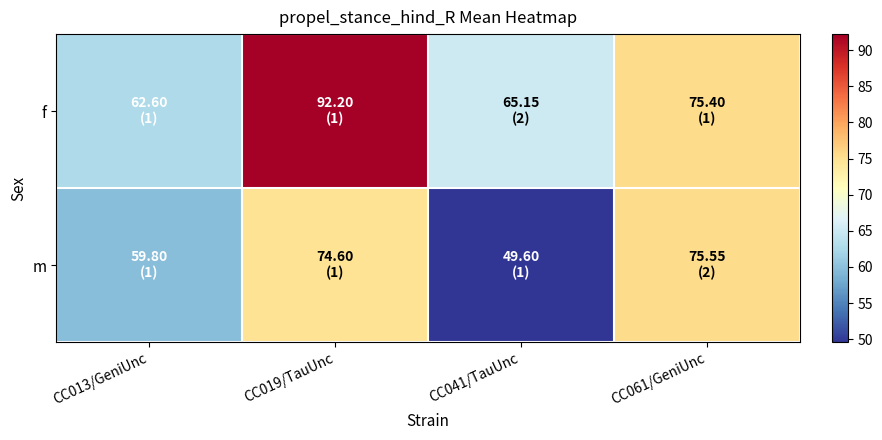

What is the difference between the highest and lowest values at CC013/GeniUnc?

2.8